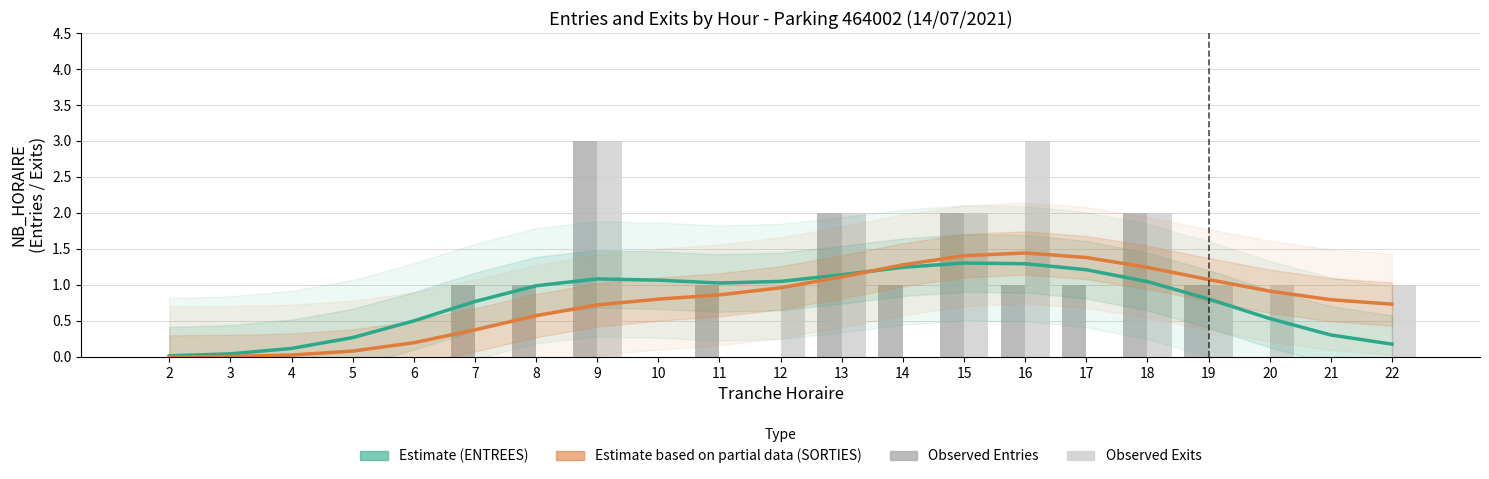

Reading left to right, what are all the values shown in this chart?

Estimate (ENTREES): 0.0	0.0	0.1	0.3	0.5	0.8	1.0	1.1	1.1	1.0	1.0	1.1	1.2	1.3	1.3	1.2	1.0	0.8	0.5	0.3	0.2
Estimate (SORTIES): 0.0	0.0	0.0	0.1	0.2	0.4	0.6	0.7	0.8	0.9	1.0	1.1	1.3	1.4	1.4	1.4	1.2	1.1	0.9	0.8	0.7
ENTREES: 0.0	0.0	0.0	0.0	0.0	1.0	1.0	3.0	0.0	1.0	0.0	2.0	1.0	2.0	1.0	1.0	2.0	1.0	0.0	0.0	0.0
SORTIES: 0.0	0.0	0.0	0.0	0.0	0.0	0.0	3.0	0.0	0.0	1.0	2.0	0.0	2.0	3.0	0.0	2.0	1.0	1.0	0.0	1.0